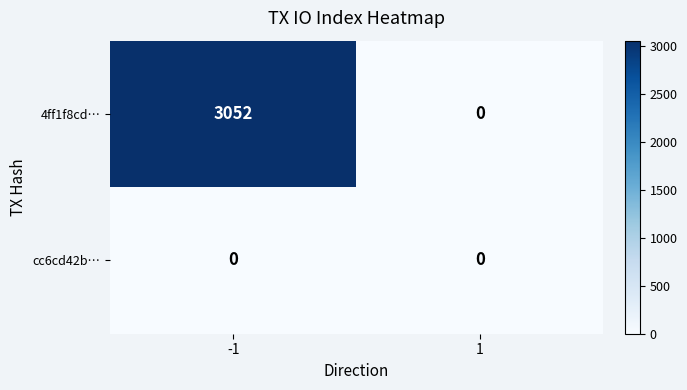

Rank the series at -1 from lowest to highest value.

cc6cd42b…, 4ff1f8cd…